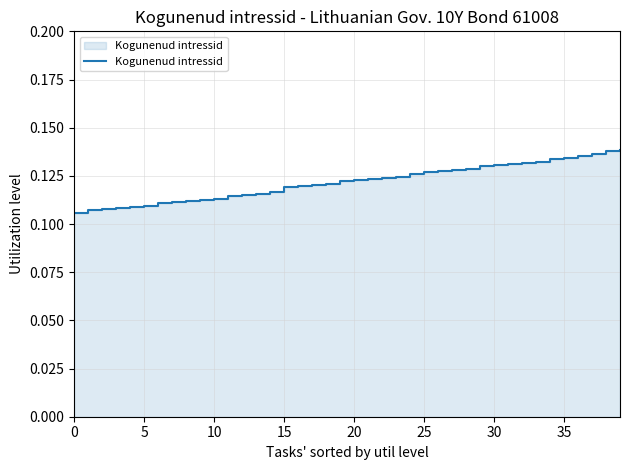

What is the greatest value displayed?

0.1